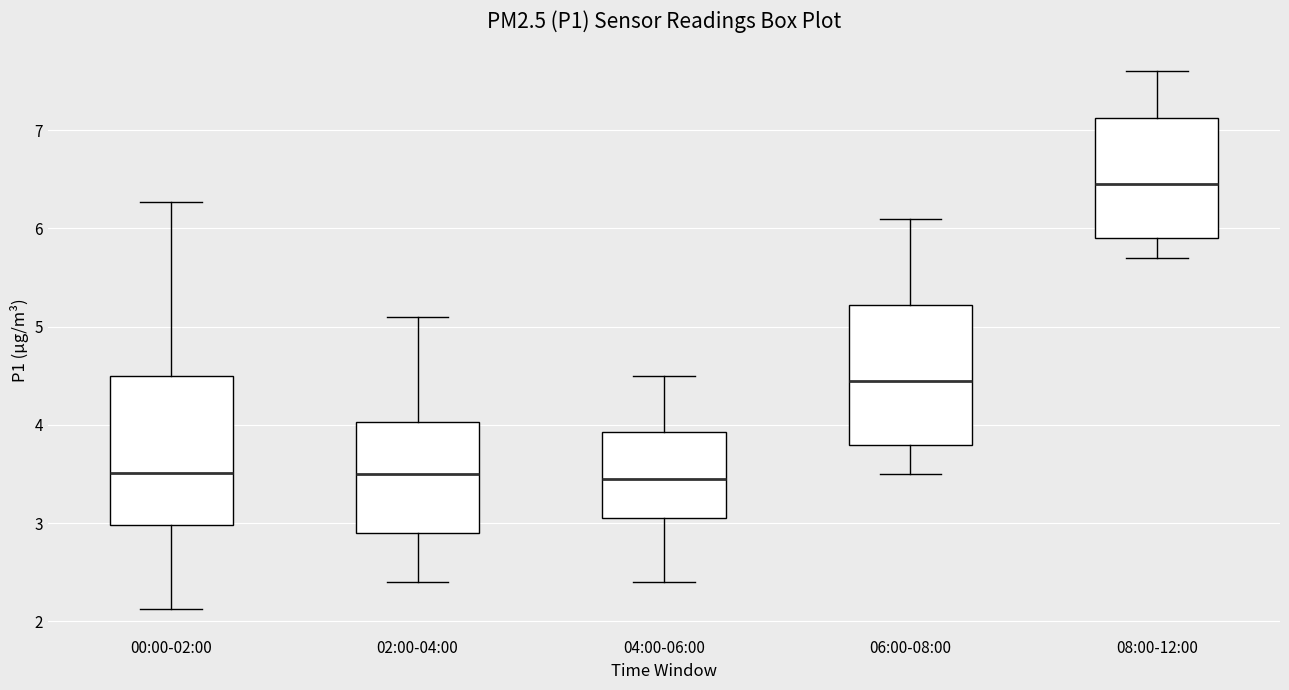

Reading left to right, transcribe this box plot: for each box, give where its median line is, the range the box spans, and where its two whiskers end, as read against the y-axis. The values are not printed on the chart, so give them approximately, as read against the axis.

00:00-02:00: median 3.5, box 3.0 to 4.5, whiskers 2.1 to 6.3
02:00-04:00: median 3.5, box 2.9 to 4.0, whiskers 2.4 to 5.1
04:00-06:00: median 3.5, box 3.1 to 3.9, whiskers 2.4 to 4.5
06:00-08:00: median 4.5, box 3.8 to 5.2, whiskers 3.5 to 6.1
08:00-12:00: median 6.5, box 5.9 to 7.1, whiskers 5.7 to 7.6